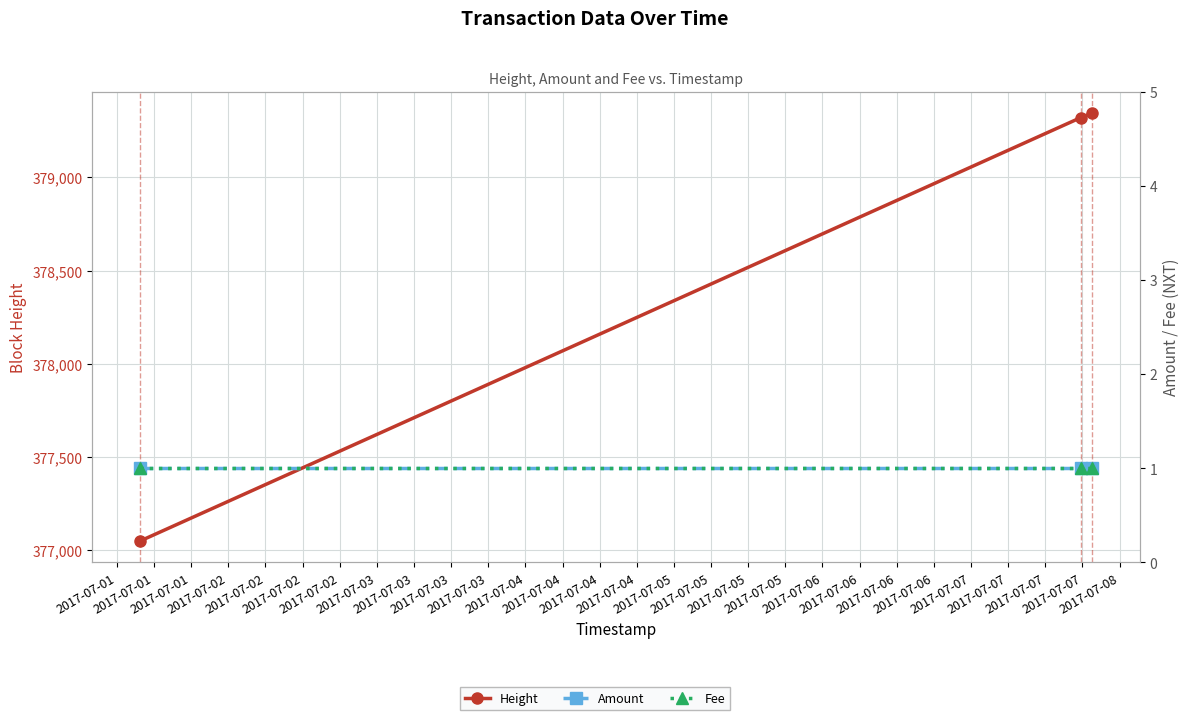

At which label is Height closest to 378198?

2017-07-01